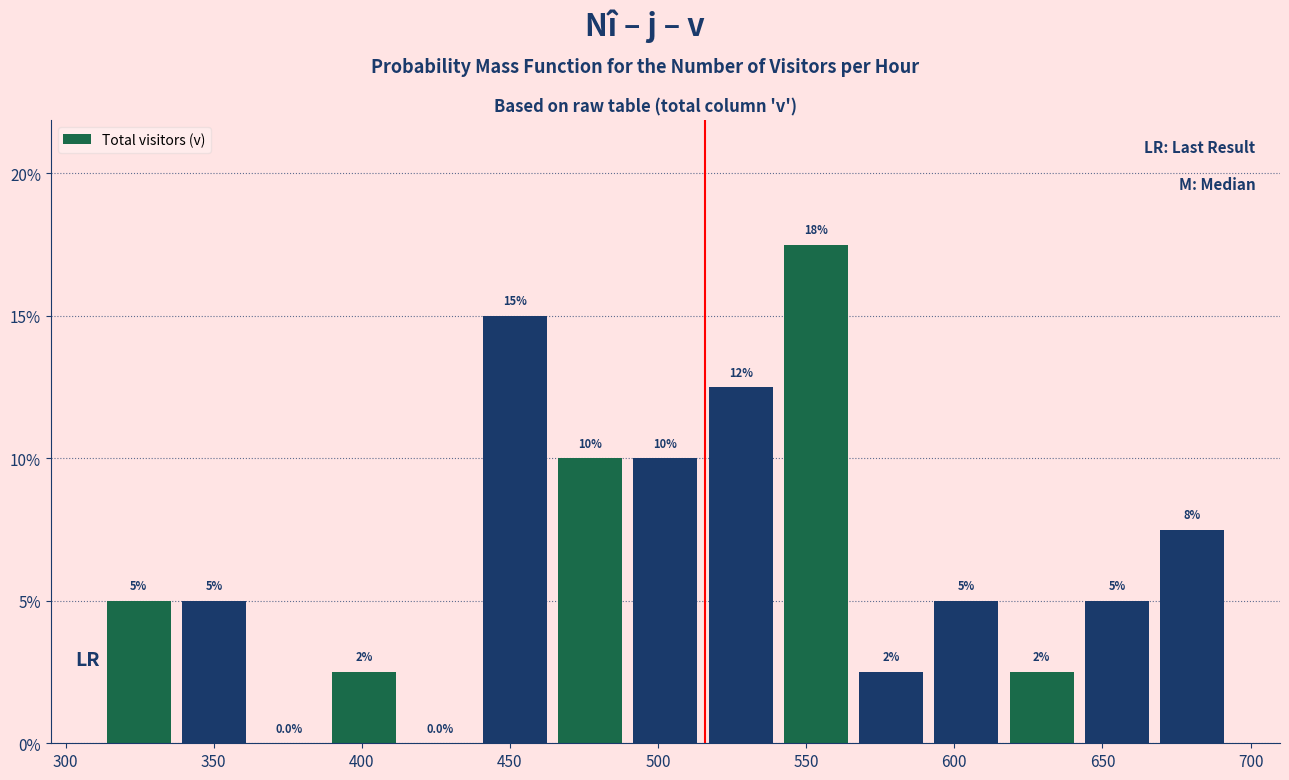

Over which range of the x-axis is the bar tallest?

540 to 565